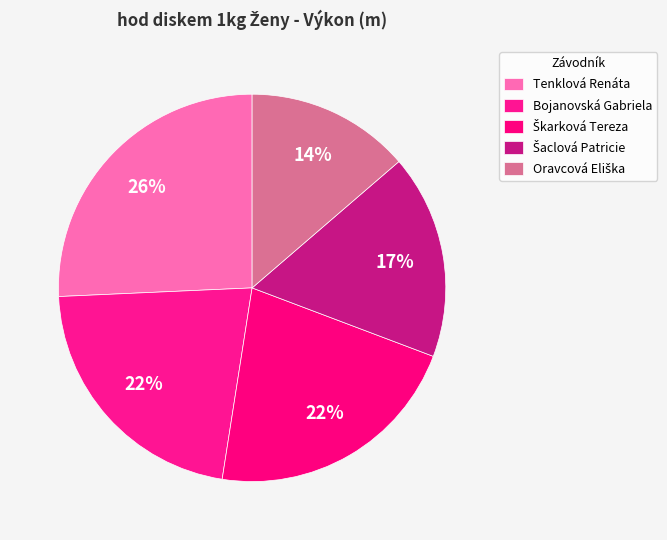

To the nearest percent, what portion does Tenklová Renáta represent?

26%